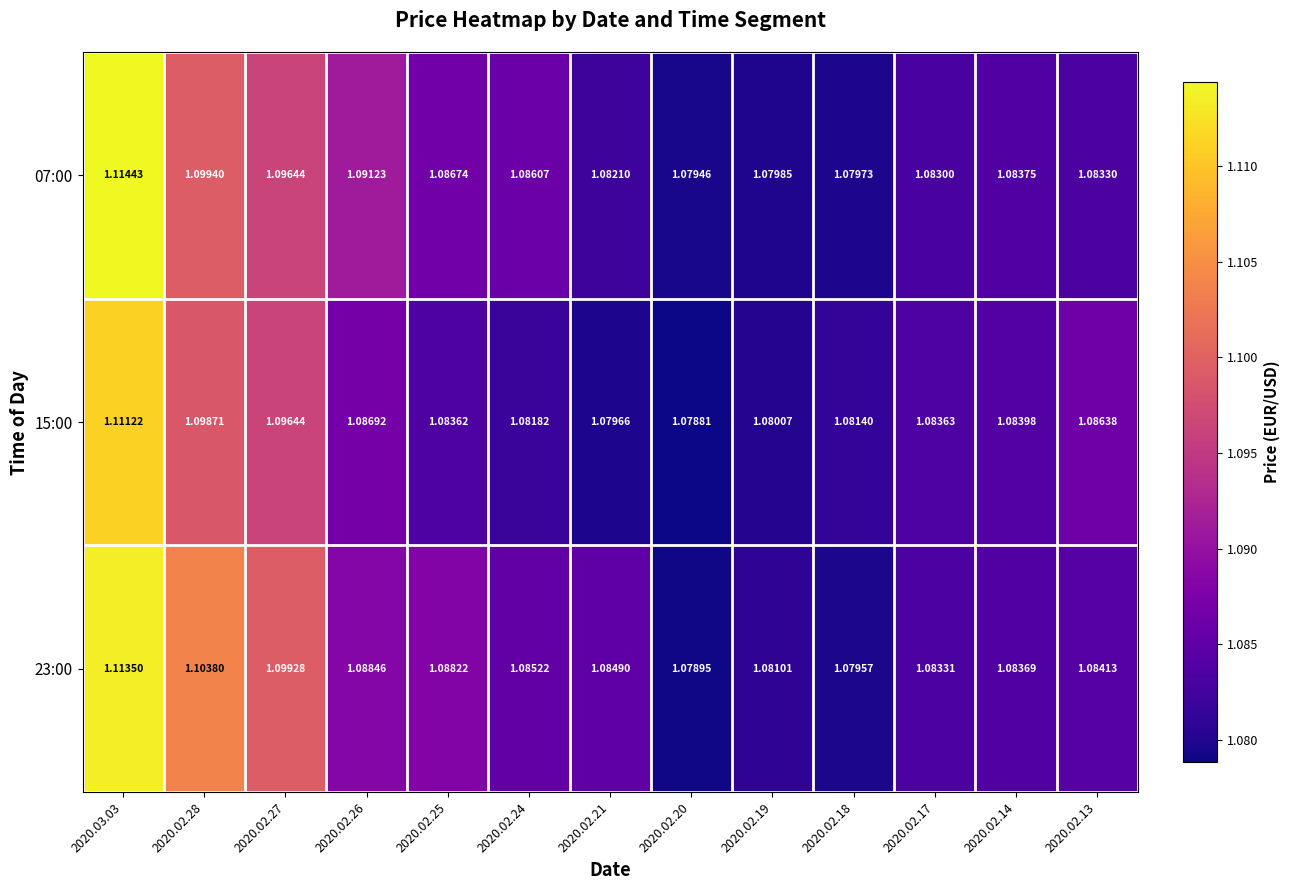

What is the total value across all series at 2020.02.17?

3.2